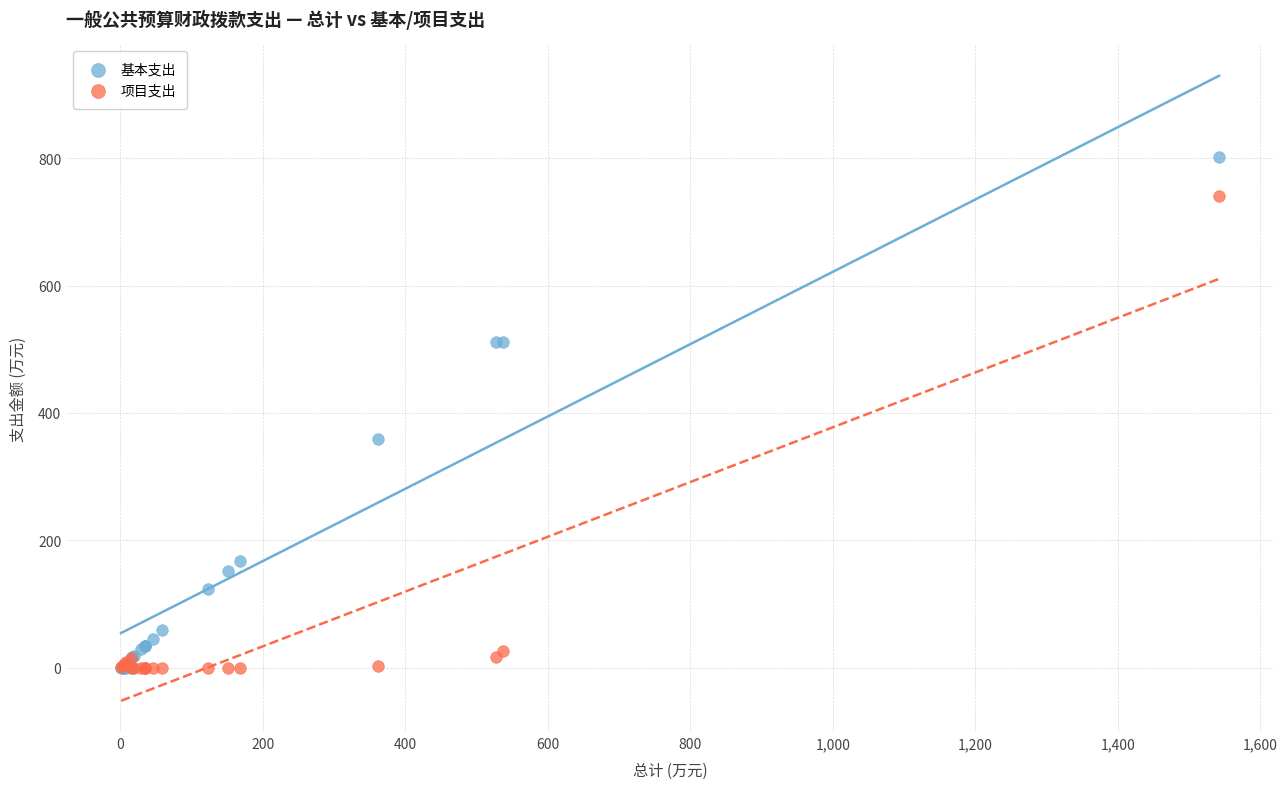

In the 基本支出 series, what Y value is closest to 401?

359.7